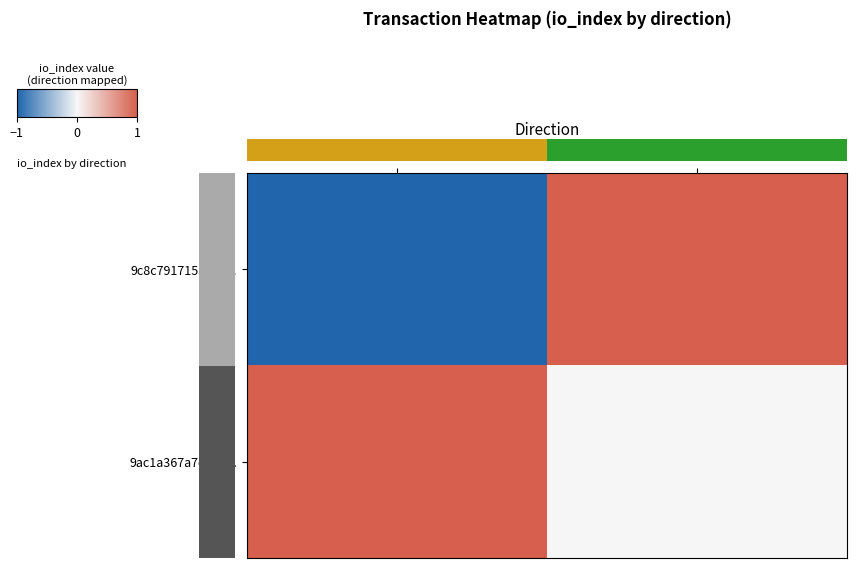

What is the spread (max minus min) of values at -1?

2